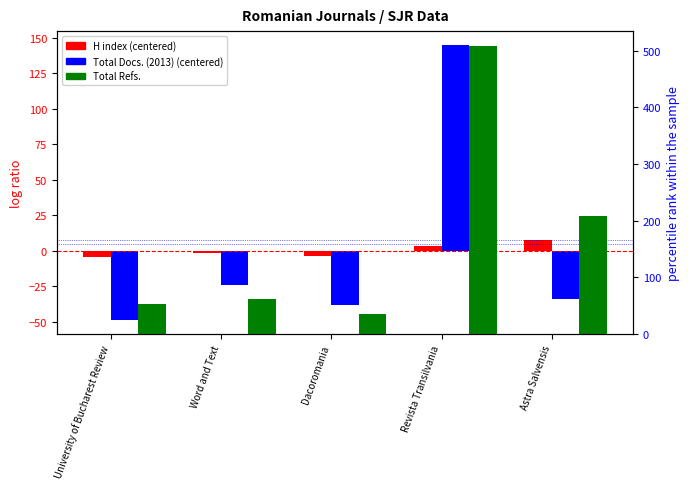

Read the Total Docs. (2013) value at Astra Salvensis.

-34.0